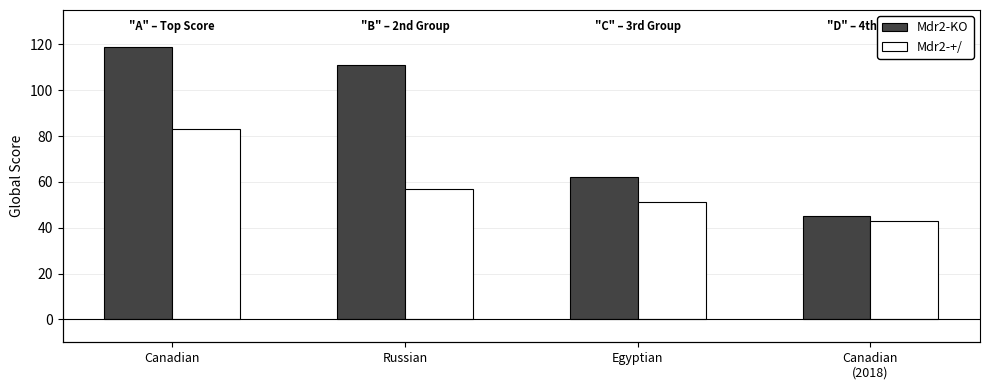

Read the Mdr2-+/ value at Canadian
(2018).

43